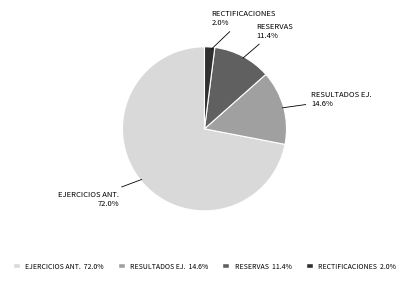

Do RESULTADOS EJ. 14.6% and EJERCICIOS ANT. 72.0% together represent more than half of the pie?

Yes